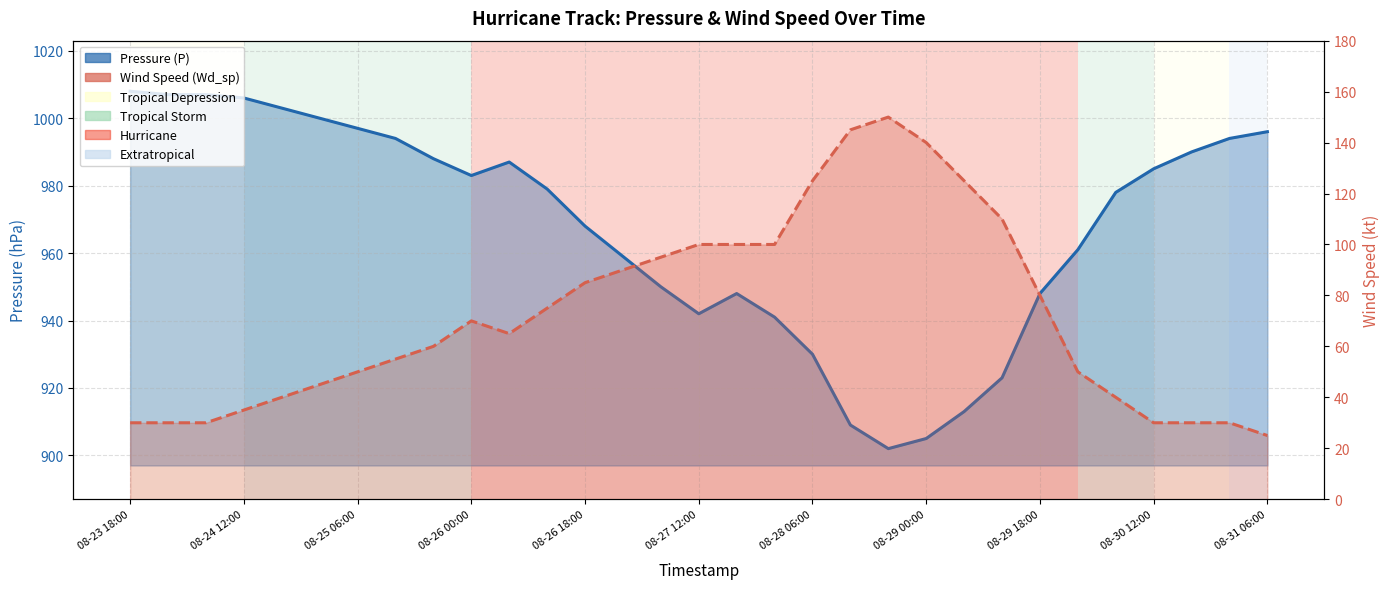

How many distinct data groups are displayed?

2